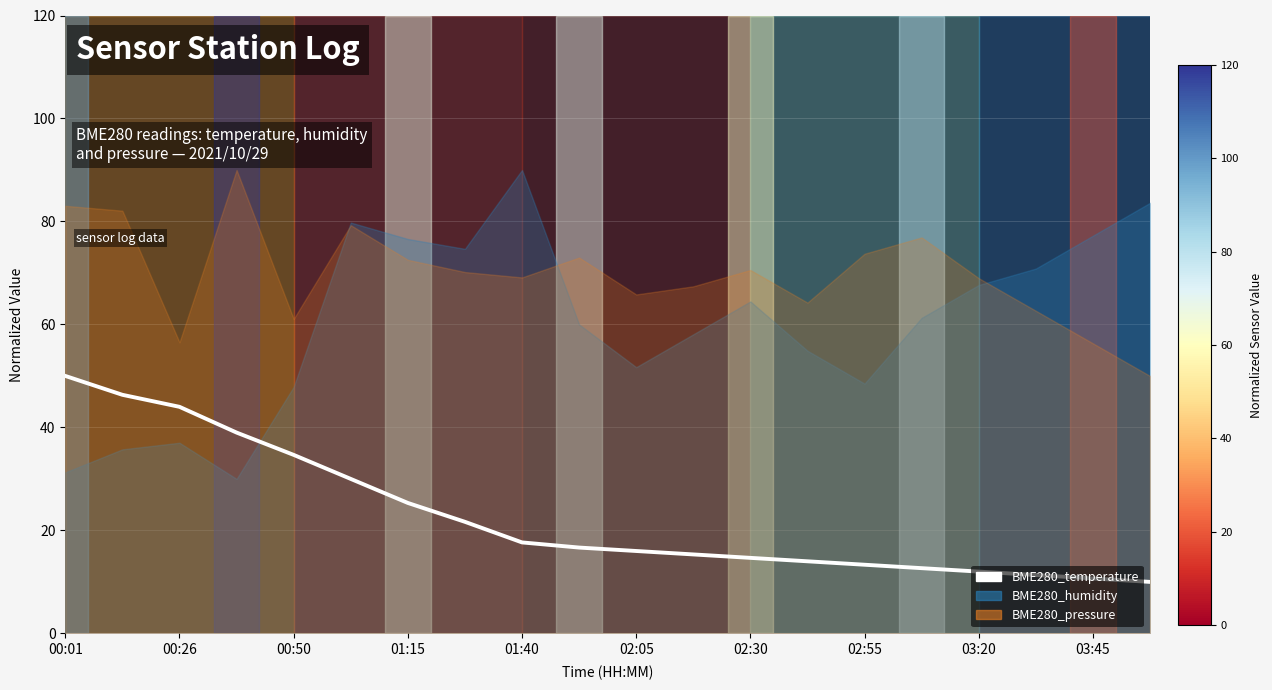

Does the chart display data point markers on the line(s)?

No